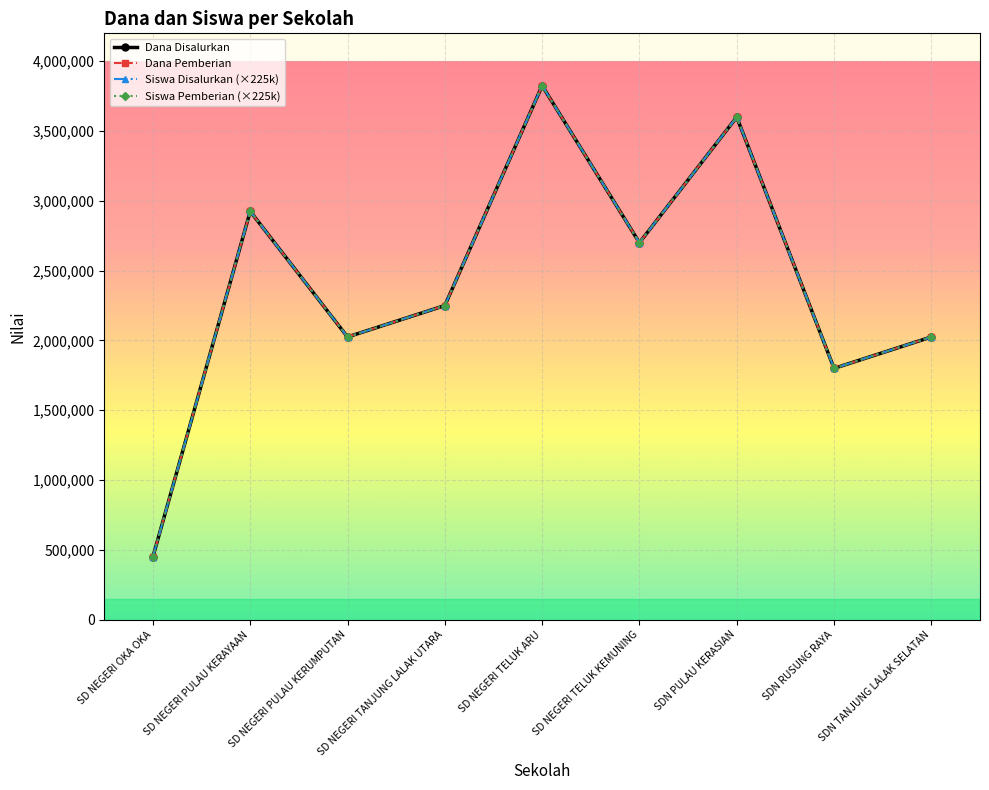

How many interior local peaks does the Dana Disalurkan series have?

3